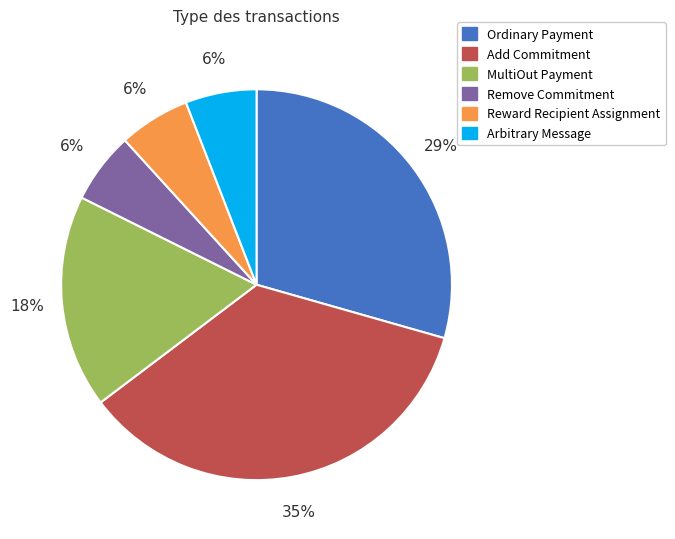

True or false: Add Commitment accounts for 25% of the total.

False